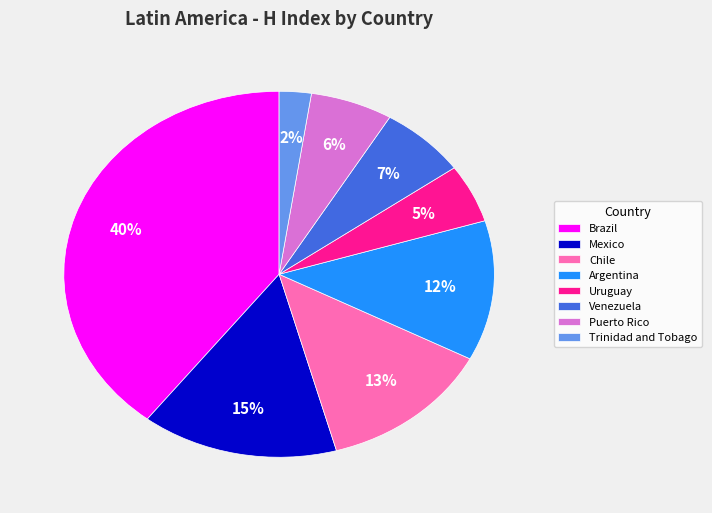

True or false: Chile accounts for 13% of the total.

True